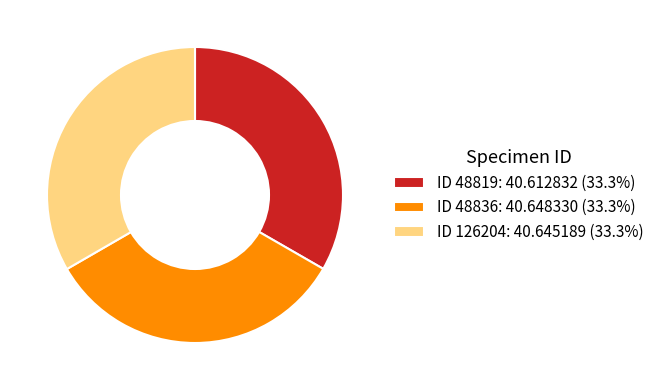

How many slices are in this pie chart?

3